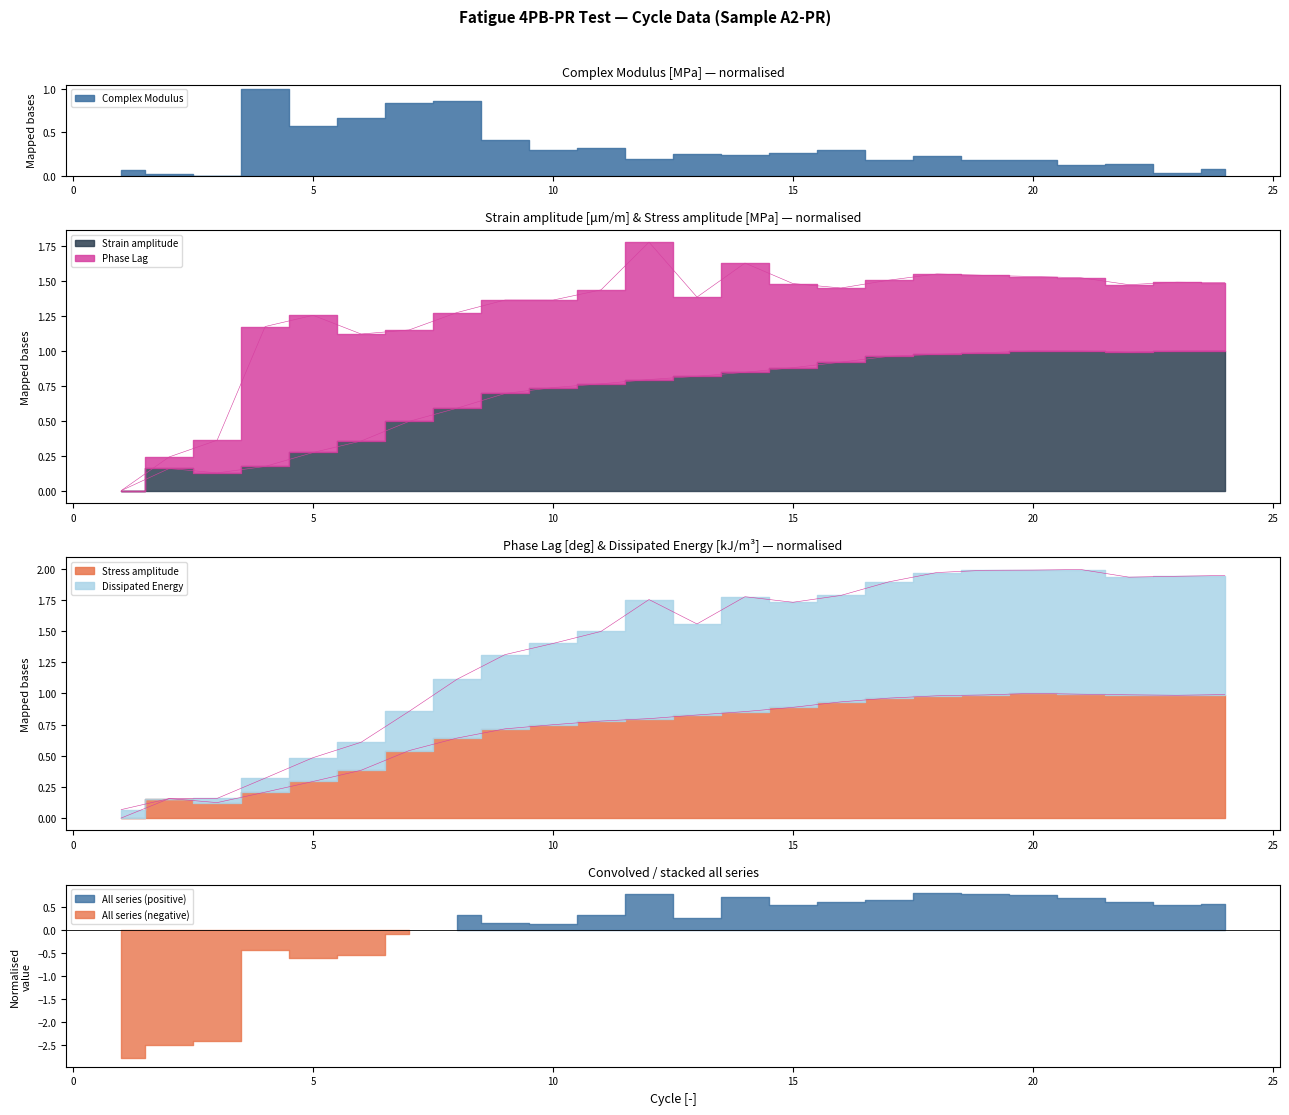

What is the sum of the Strain amplitude values at 2 and 1?

0.2